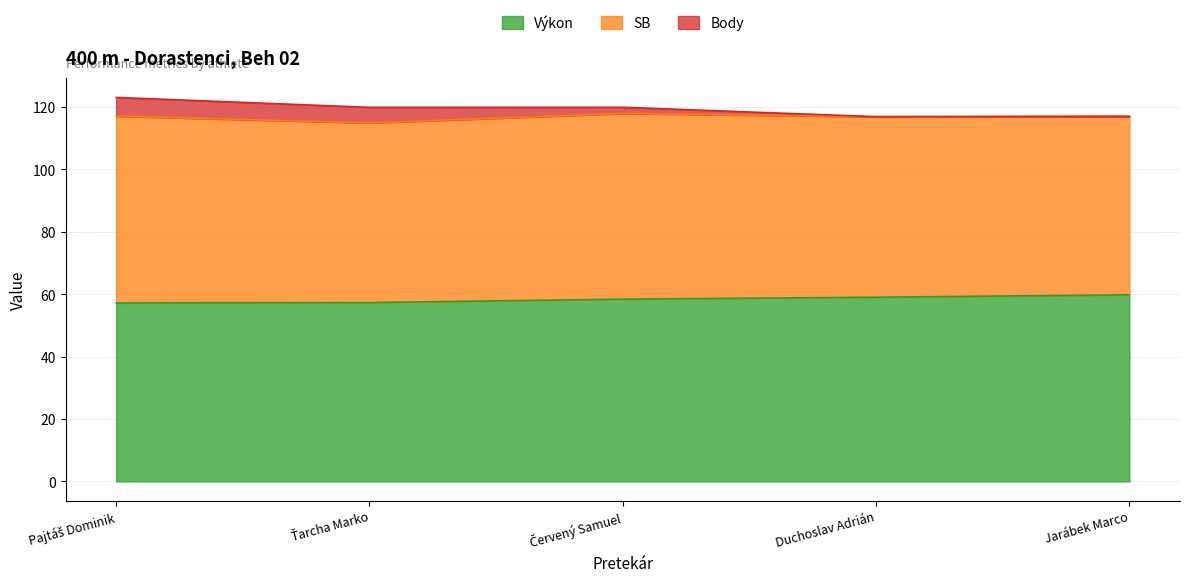

Which category has the lowest value across all series?

Duchoslav Adrián